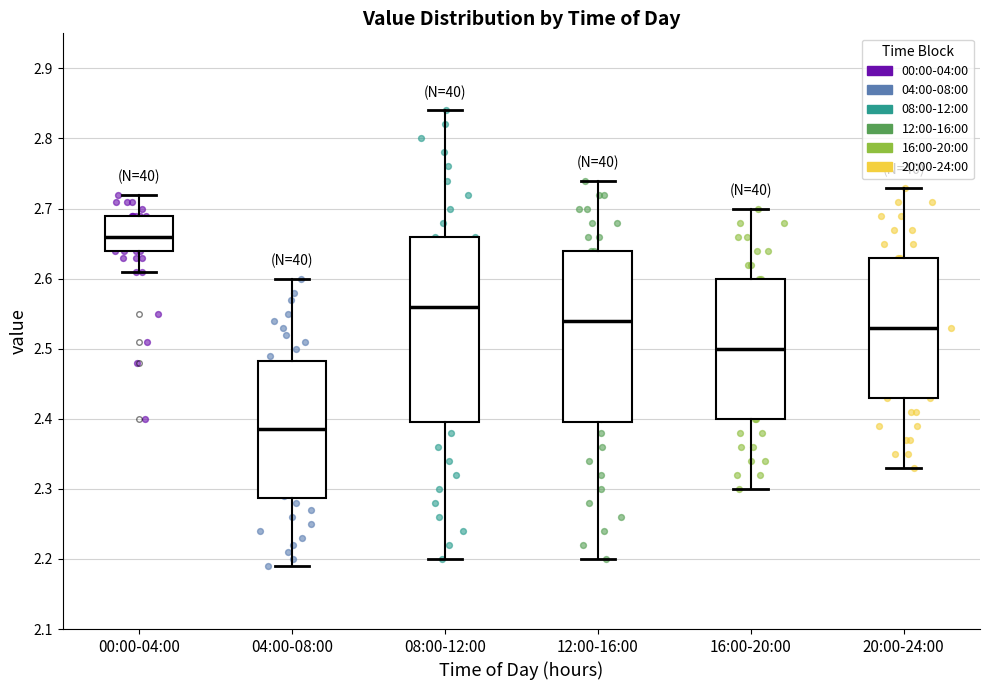

Reading left to right, transcribe this box plot: for each box, give where its median line is, the range the box spans, and where its two whiskers end, as read against the y-axis. The values are not printed on the chart, so give them approximately, as read against the axis.

00:00-04:00: median 2.66, box 2.64 to 2.69, whiskers 2.61 to 2.72
04:00-08:00: median 2.39, box 2.29 to 2.48, whiskers 2.19 to 2.60
08:00-12:00: median 2.56, box 2.40 to 2.66, whiskers 2.20 to 2.84
12:00-16:00: median 2.54, box 2.40 to 2.64, whiskers 2.20 to 2.74
16:00-20:00: median 2.50, box 2.40 to 2.60, whiskers 2.30 to 2.70
20:00-24:00: median 2.53, box 2.43 to 2.63, whiskers 2.33 to 2.73